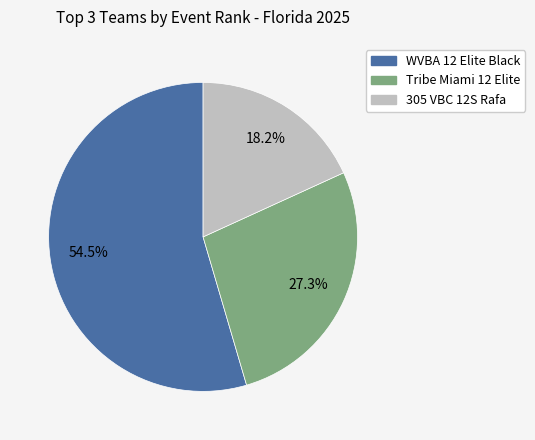

Is there a majority slice in this chart?

Yes